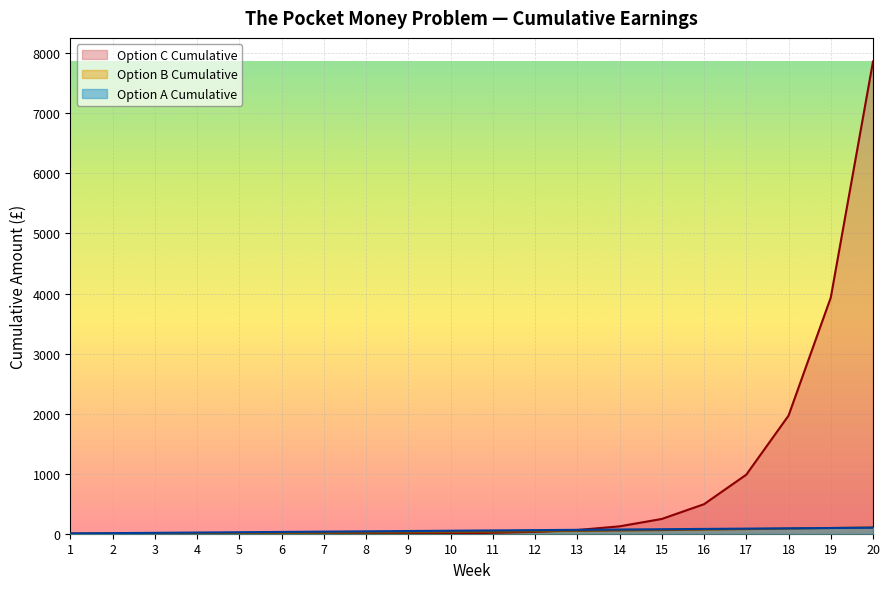

What is the sum of all Option B Cumulative values?

770.0